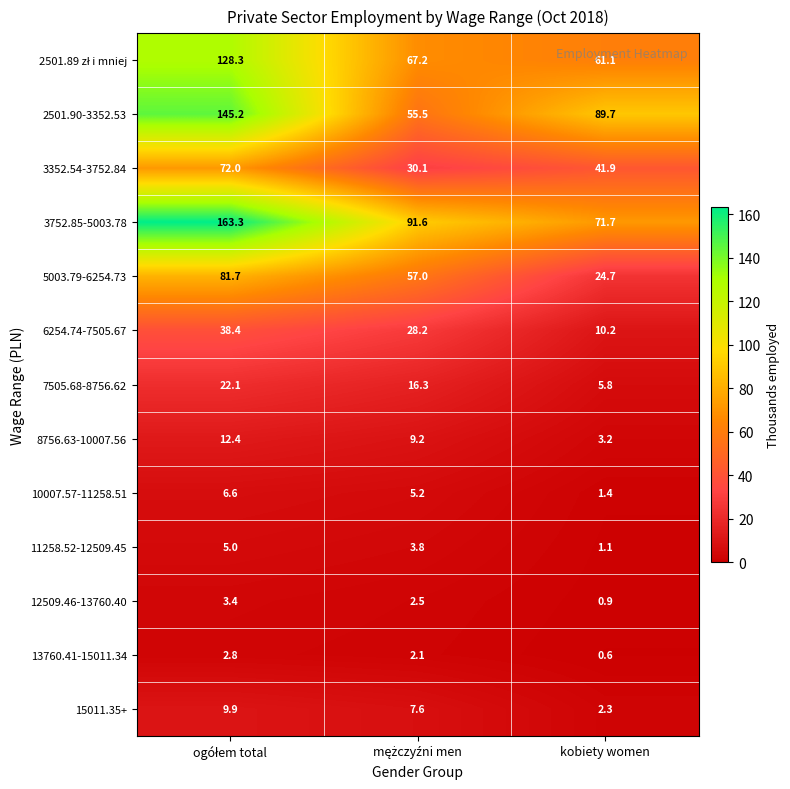

Which series has the widest spread of values?

3752.85-5003.78